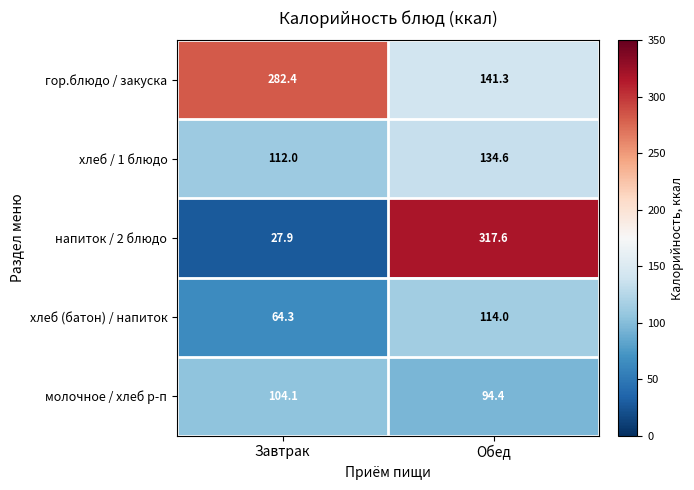

At which category does the chart reach its peak across all series?

Обед